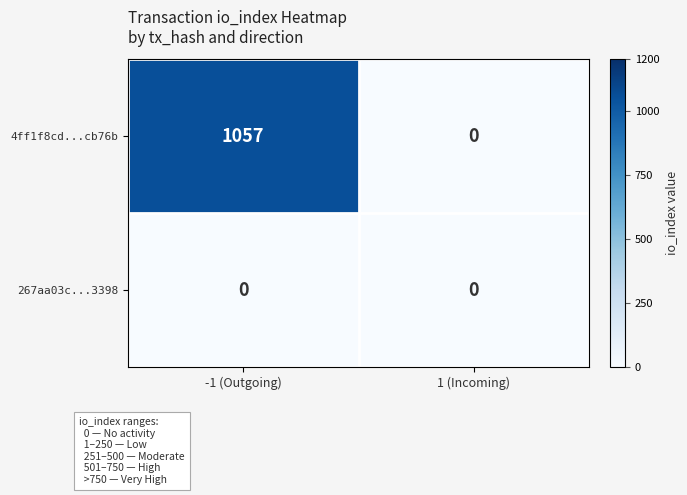

What is the maximum value shown in the chart?

1057